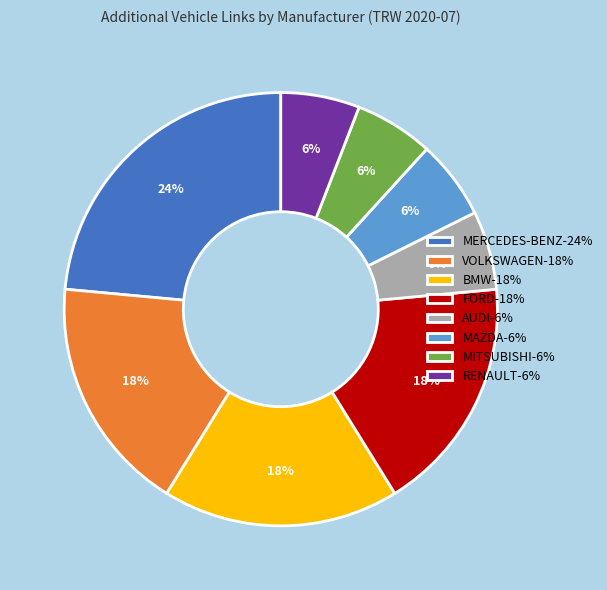

Does FORD account for over 50% of the chart?

No